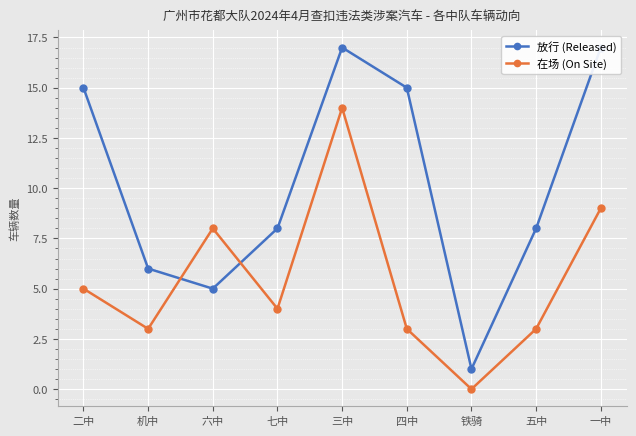

What is the label of the 2nd point from the right?

五中